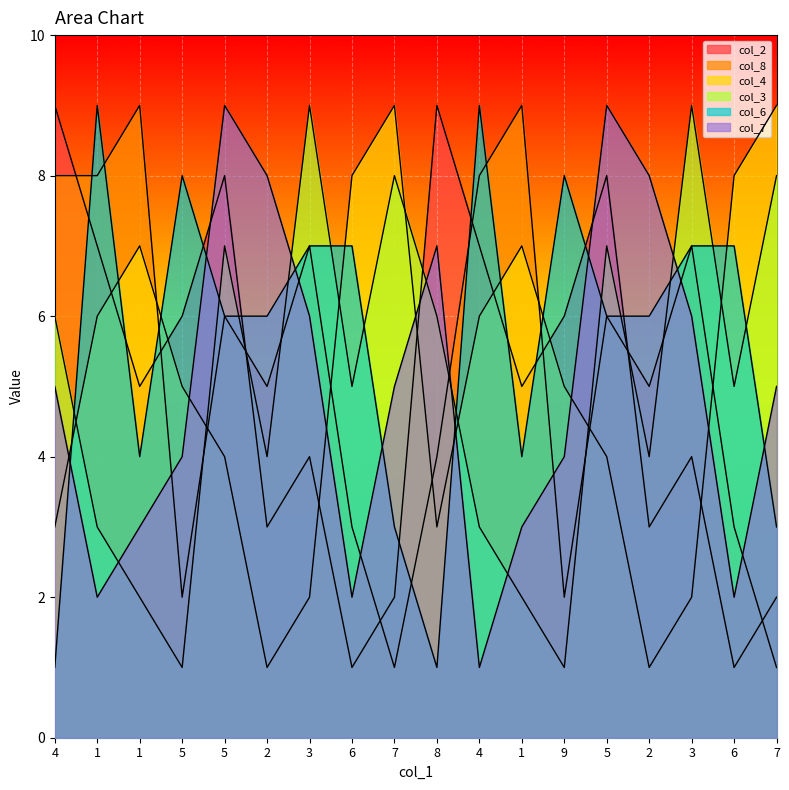

How many times do col_6 and col_3 cross each other?

12